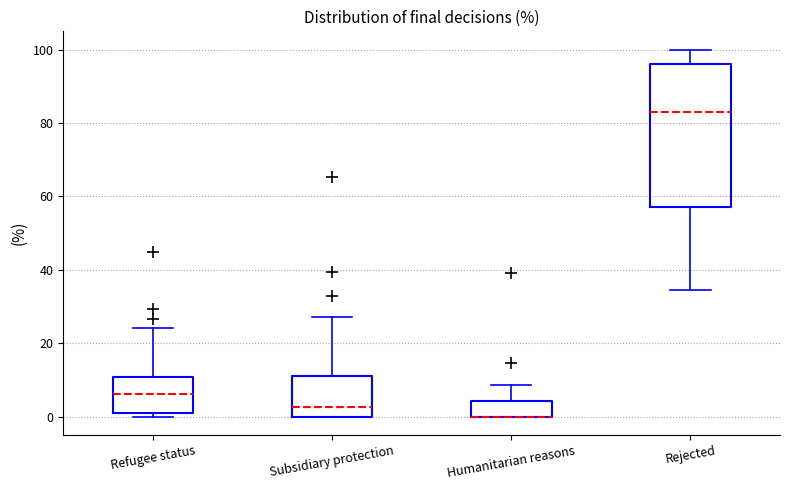

Reading left to right, transcribe this box plot: for each box, give where its median line is, the range the box spans, and where its two whiskers end, as read against the y-axis. The values are not printed on the chart, so give them approximately, as read against the axis.

Refugee status: median 6, box 0 to 10, whiskers 0 (just below the box's lower edge) to 24
Subsidiary protection: median 2, box 0 to 12, whiskers 0 to 28
Humanitarian reasons: median 0 (drawn on the box's lower edge), box 0 to 4, whiskers 0 to 8
Rejected: median 82, box 58 to 96, whiskers 34 to 100